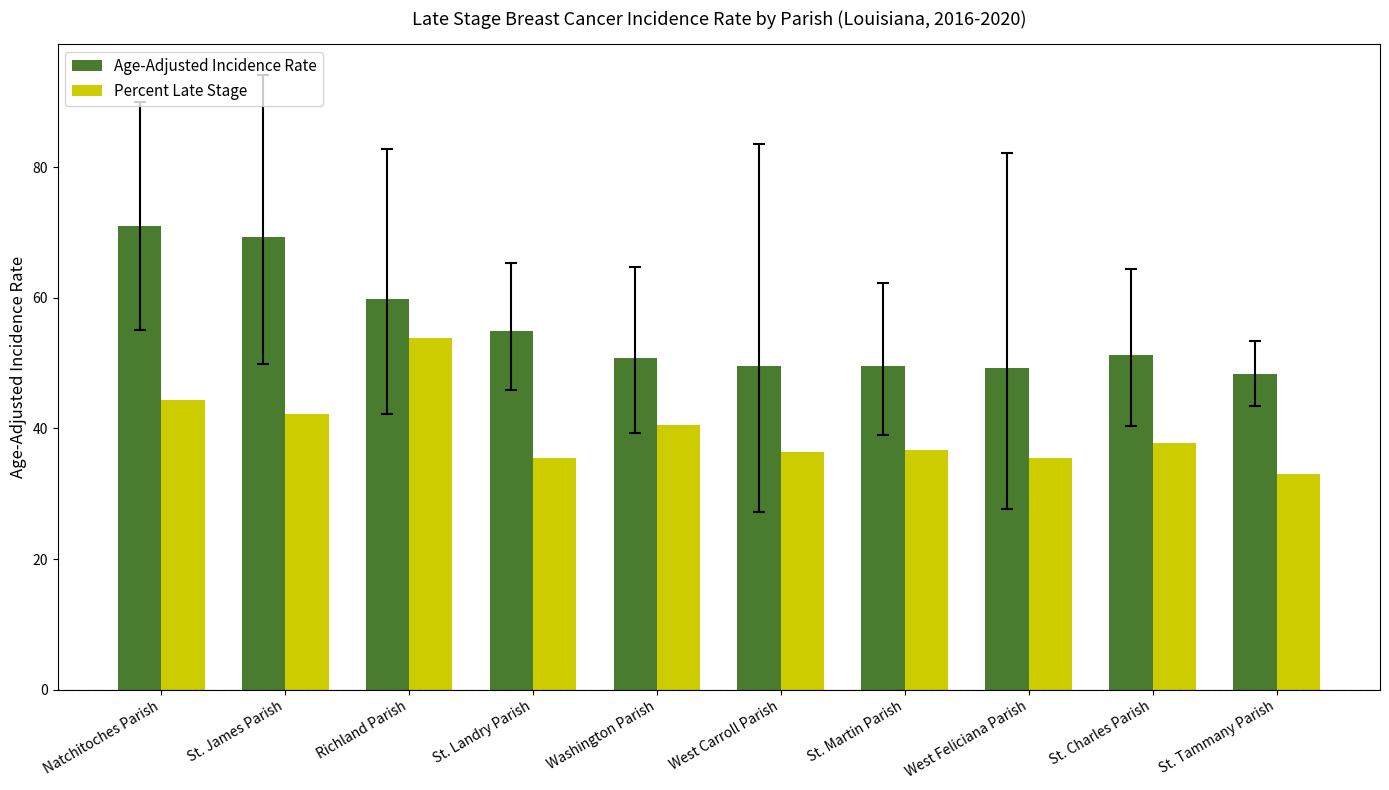

Which label corresponds to the largest value in the chart?

Natchitoches Parish